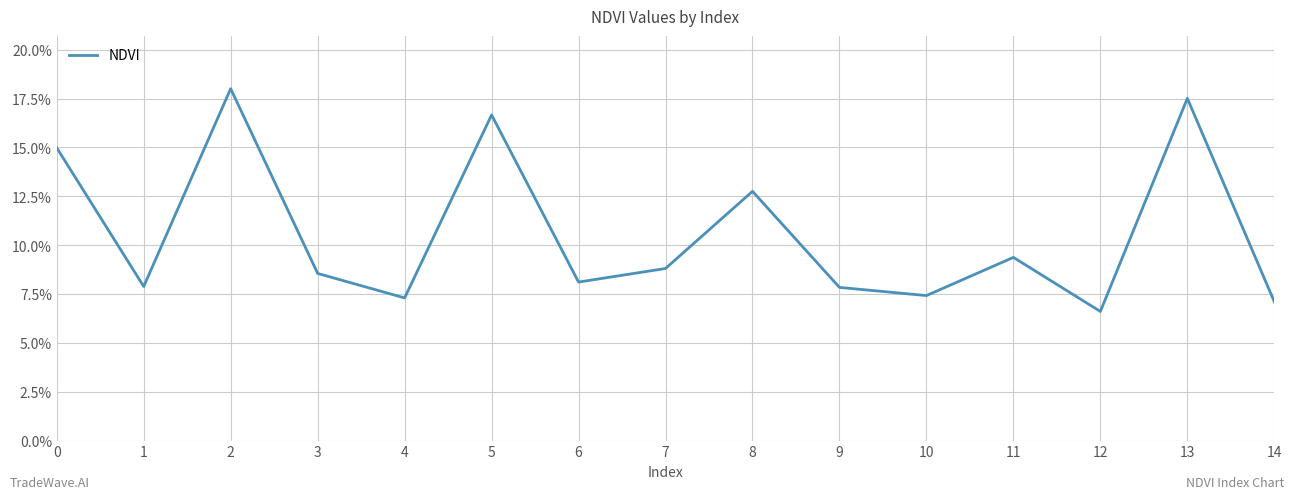

Where is the first local minimum?

1